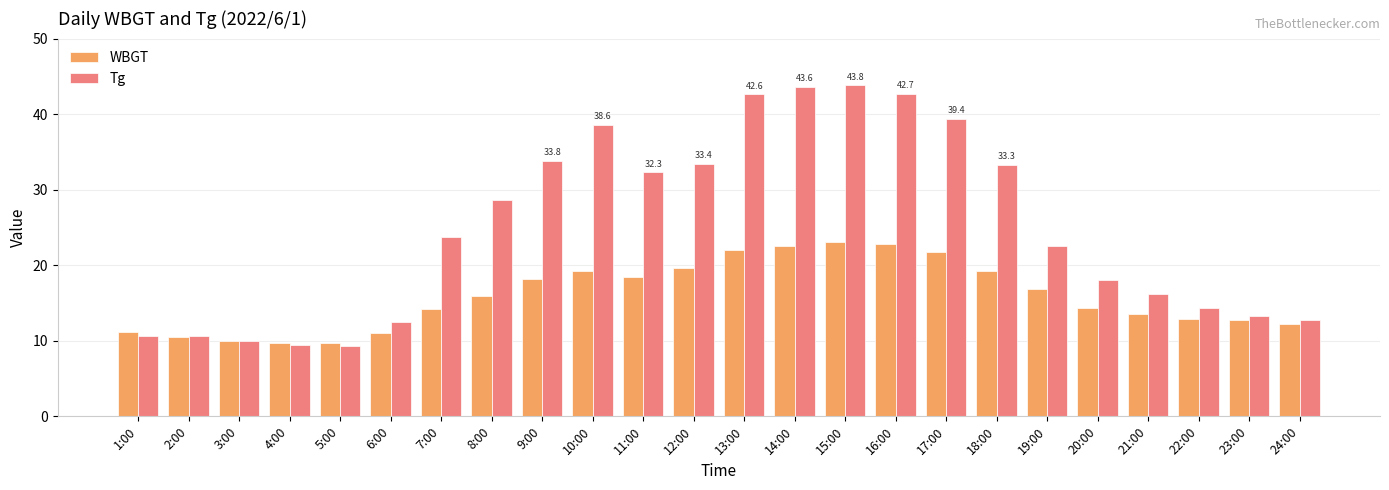

The Tg series shows 41.4 at 8:00. True or false?

False